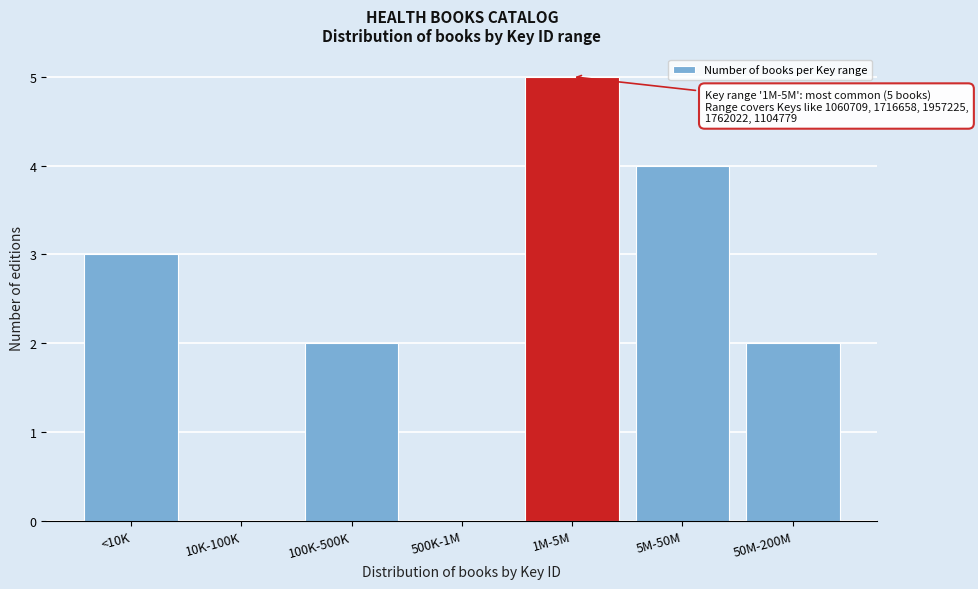

Reading left to right, what are all the values shown in this chart?

<10K=3	10K-100K=0	100K-500K=2	500K-1M=0	1M-5M=5	5M-50M=4	50M-200M=2